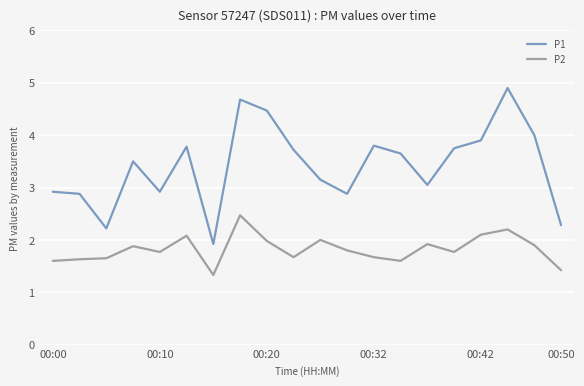

Which series has the largest range (max minus min)?

P1